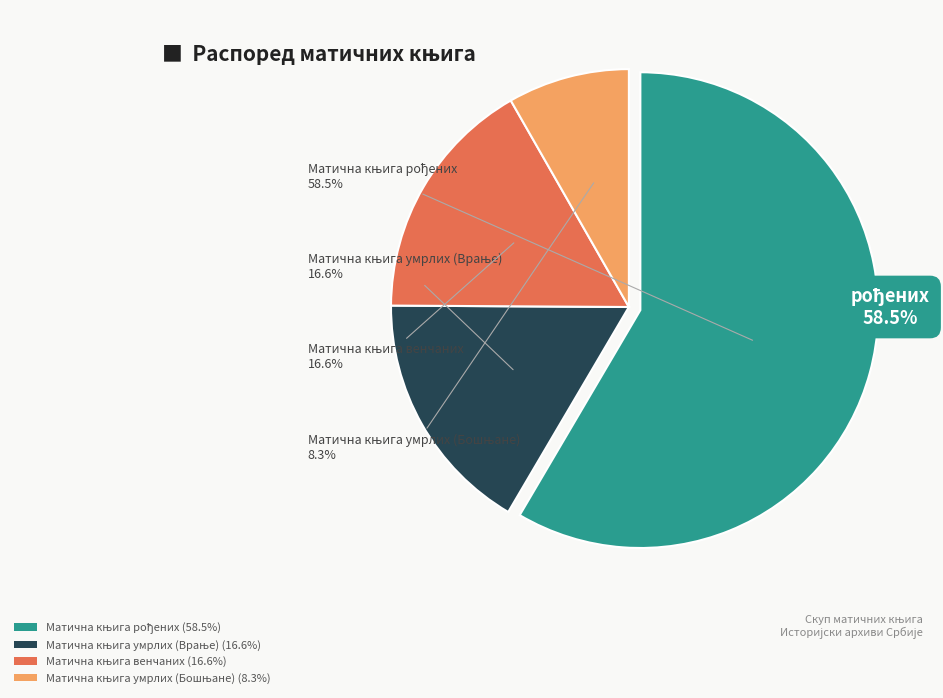

True or false: Матична књига венчаних accounts for 3% of the total.

False